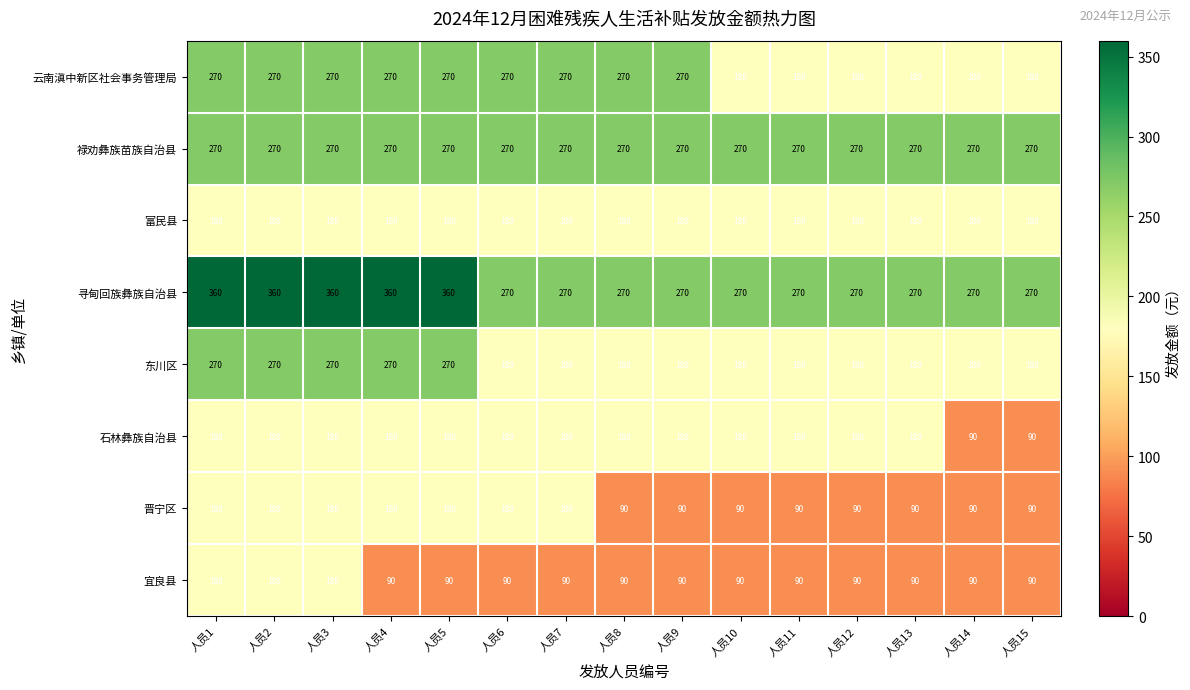

What is the sum of the 禄劝彝族苗族自治县 values at 人员14 and 人员3?

540